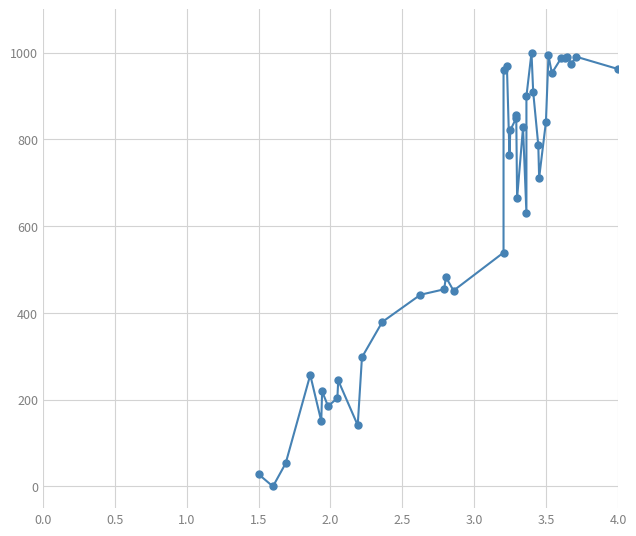

How many interior local valleys (lower than both neighbors) does the data have?

11